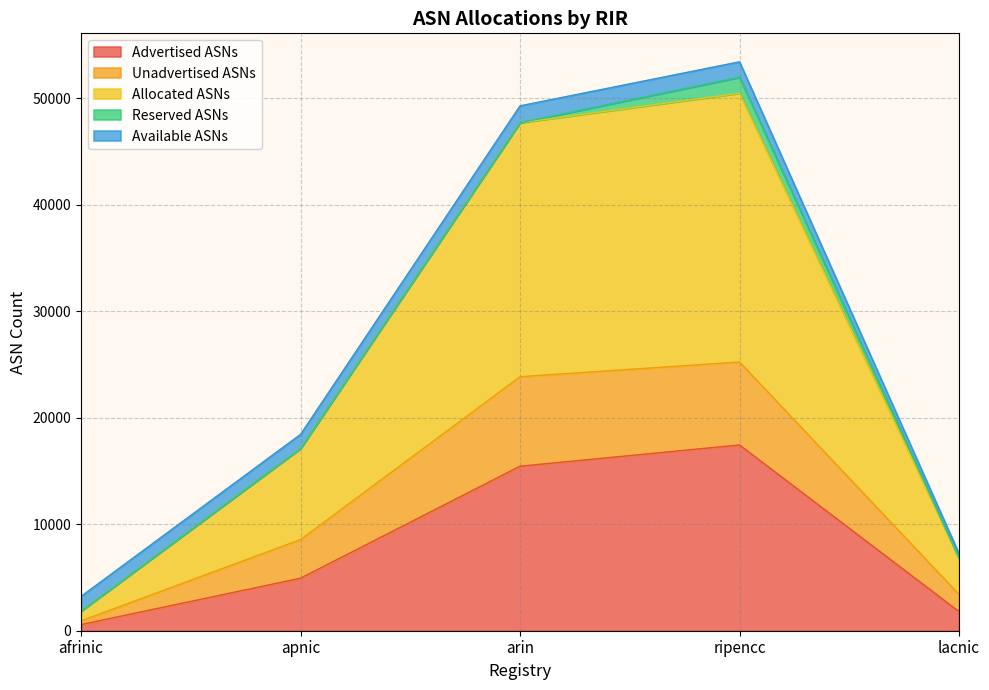

Is it true that Advertised ASNs equals 881 at afrinic?

False